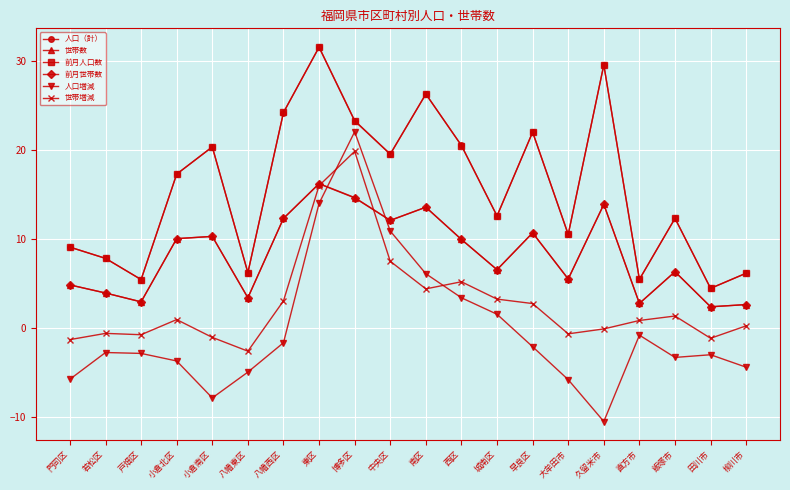

How many values in 人口増減 are above zero?

6